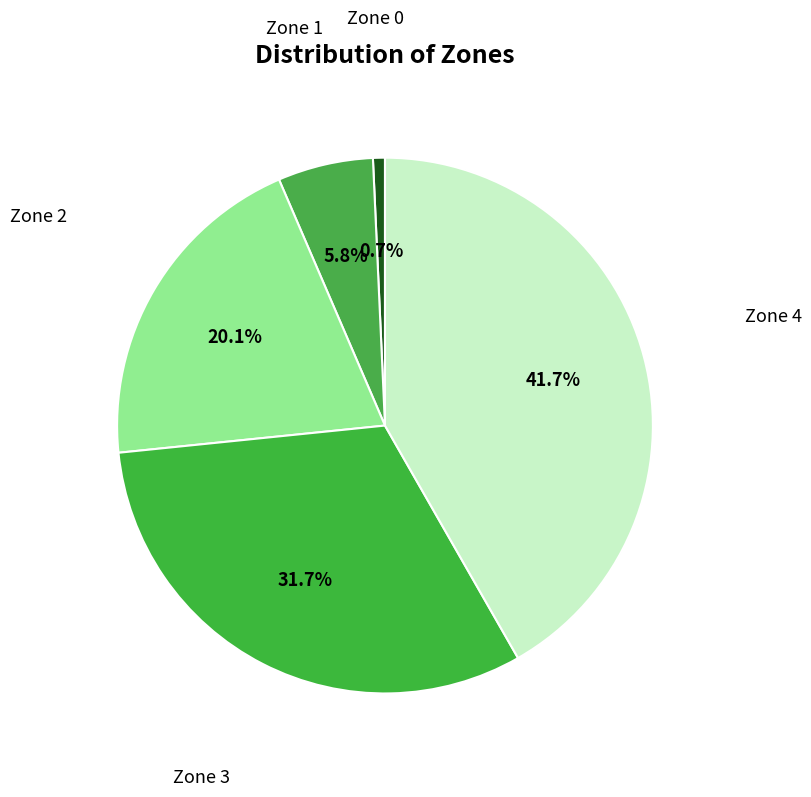

Is there any slice that represents more than half of the pie?

No